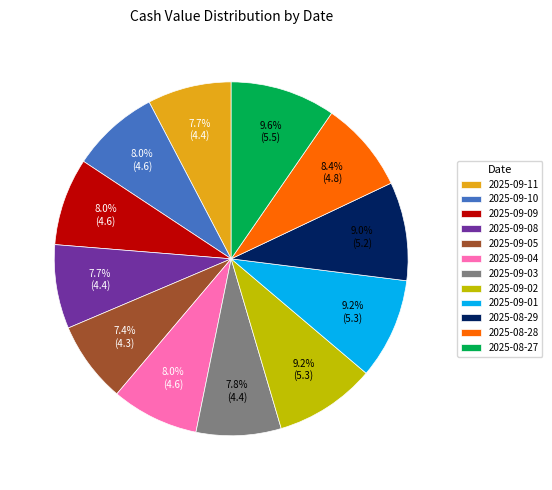

Does any single category account for the majority?

No